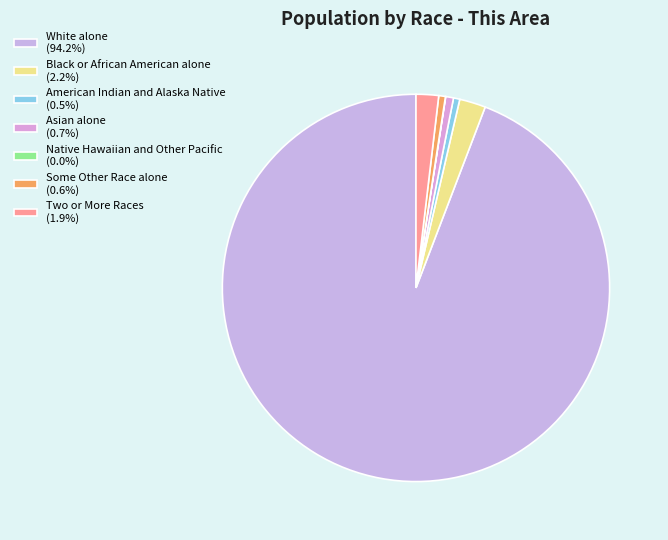

How many segments does this pie chart have?

7